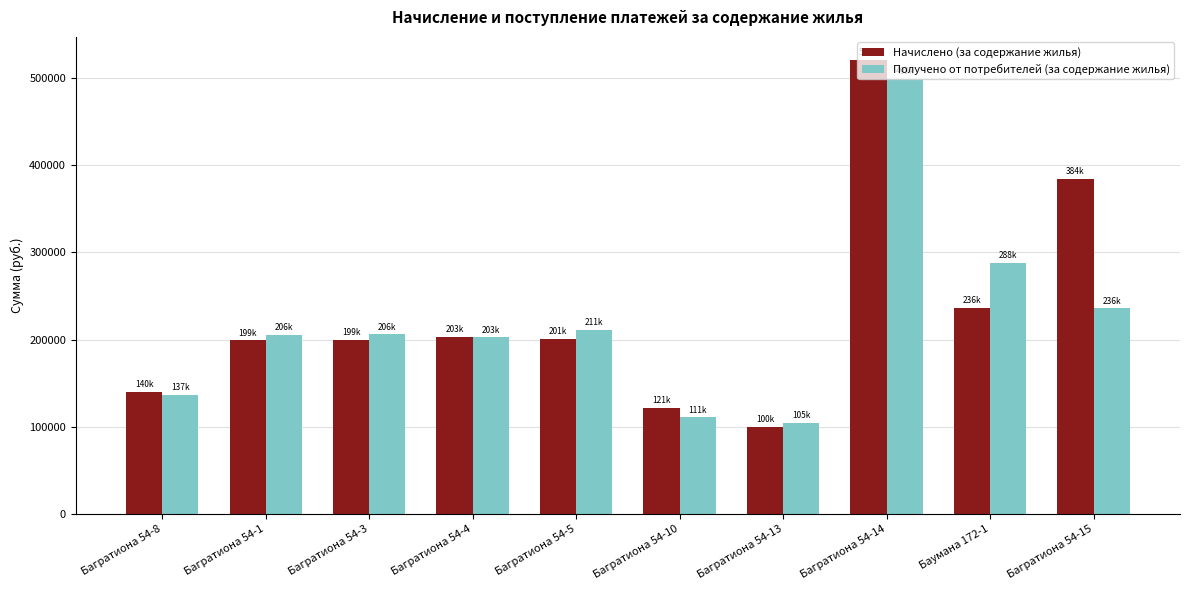

What is the difference between the second highest and minimum values in the Начислено (за содержание жилья) series?

284492.4